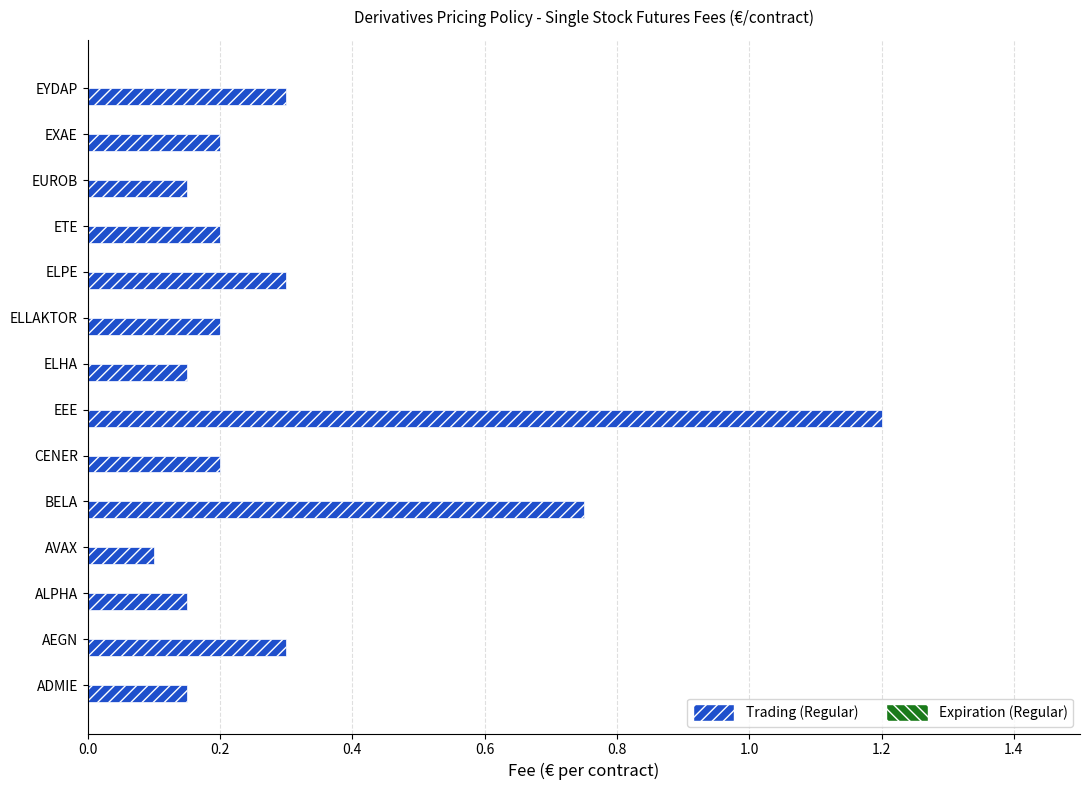

Which category has the lowest value across all series?

AVAX